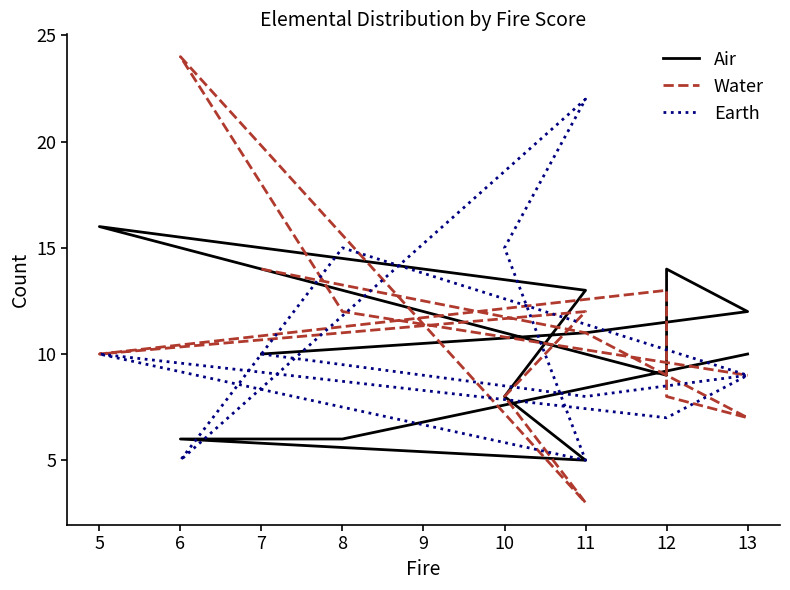

Where is the first local minimum for Earth?

11